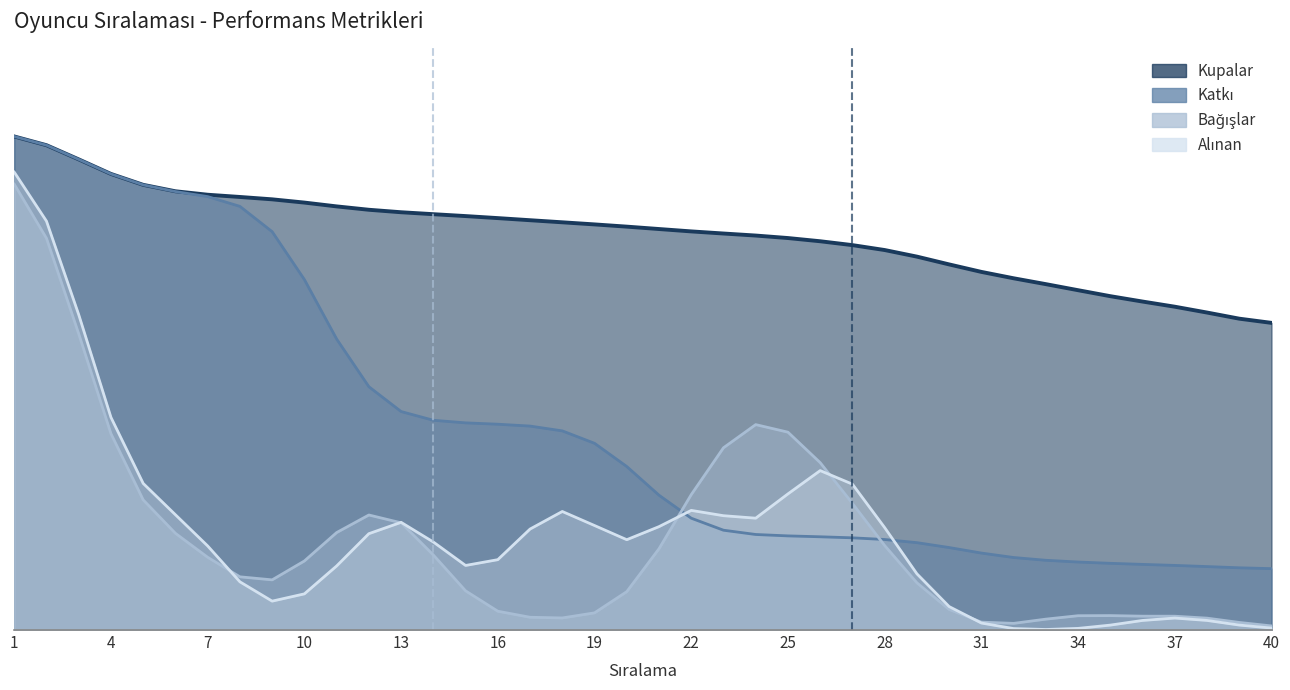

Reading left to right, extract all data points from this chart.

Kupalar: 1.0	1.0	0.9	0.9	0.9	0.9	0.9	0.9	0.9	0.8	0.8	0.8	0.8	0.8	0.8	0.8	0.8	0.8	0.8	0.8	0.8	0.8	0.8	0.8	0.8	0.8	0.8	0.8	0.7	0.7	0.7	0.7	0.7	0.7	0.7	0.6	0.6	0.6	0.6	0.6
Katkı: 1.0	1.0	0.9	0.9	0.9	0.9	0.9	0.8	0.8	0.7	0.6	0.5	0.4	0.4	0.4	0.4	0.4	0.4	0.4	0.3	0.3	0.2	0.2	0.2	0.2	0.2	0.2	0.2	0.2	0.2	0.2	0.1	0.1	0.1	0.1	0.1	0.1	0.1	0.1	0.1